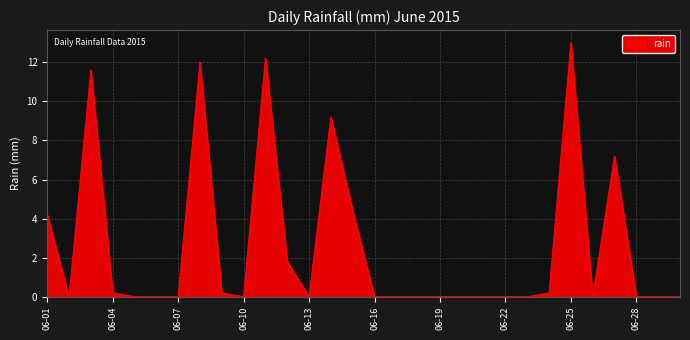

What is the maximum value shown in the chart?

13.0